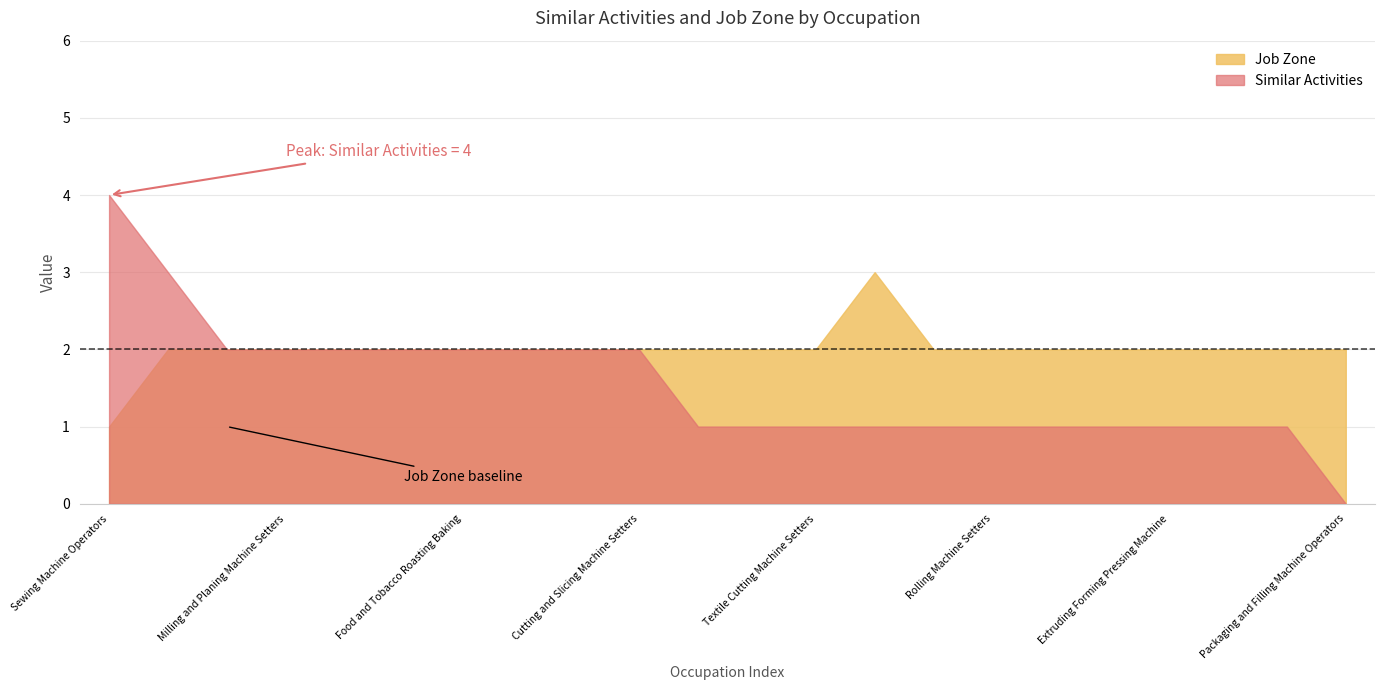

What is the maximum value for Job Zone?

3